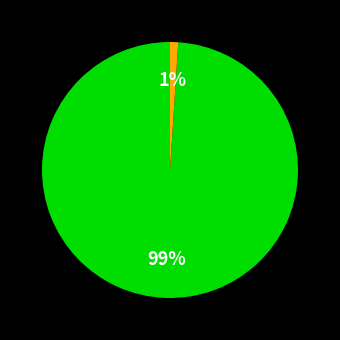

Is there a majority slice in this chart?

Yes